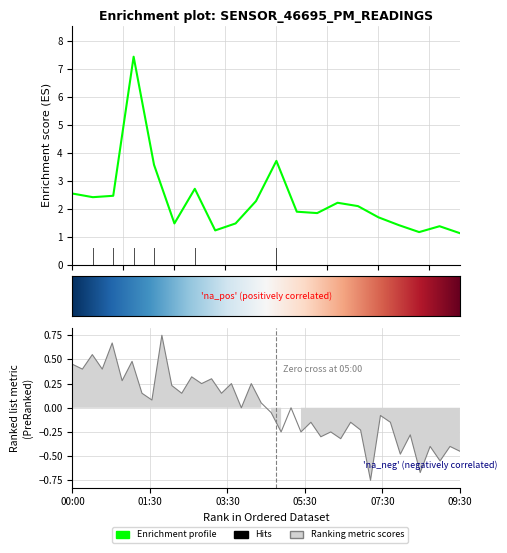

How many interior local peaks (higher than both neighbors) does the data have?

5